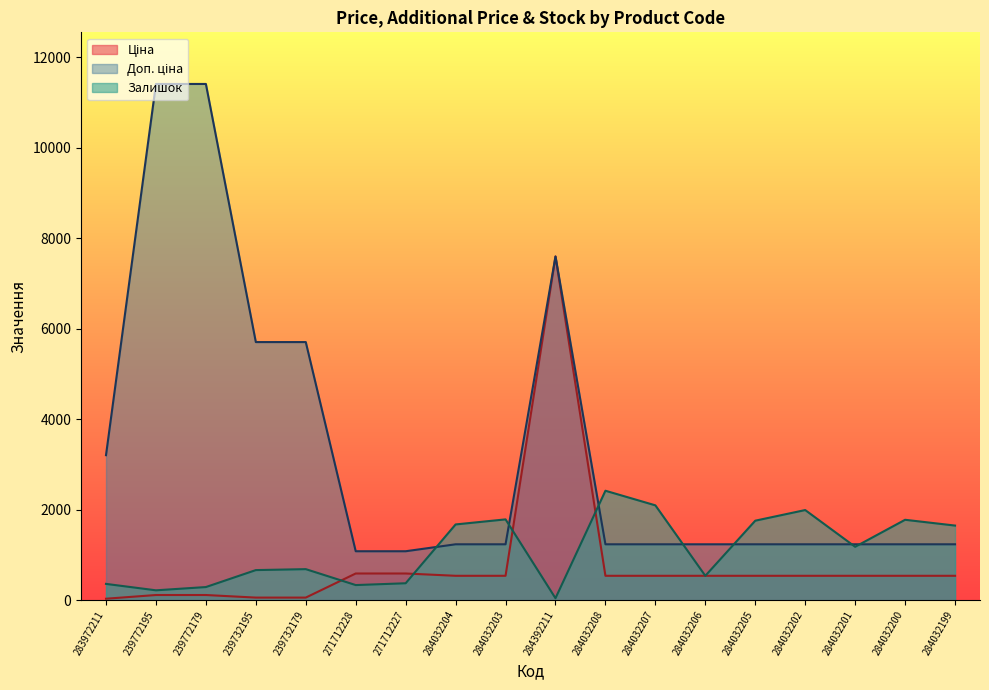

Which series has the largest total across all categories?

Доп. ціна